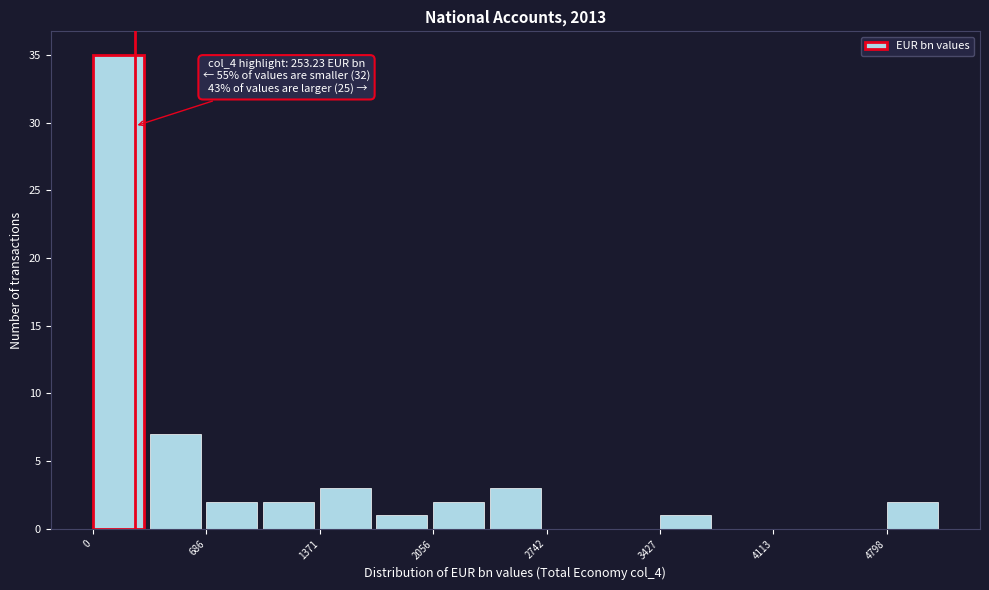

Around what value on the x-axis is the tallest bar? Give the approximate position of its centre, as read against the axis.

200